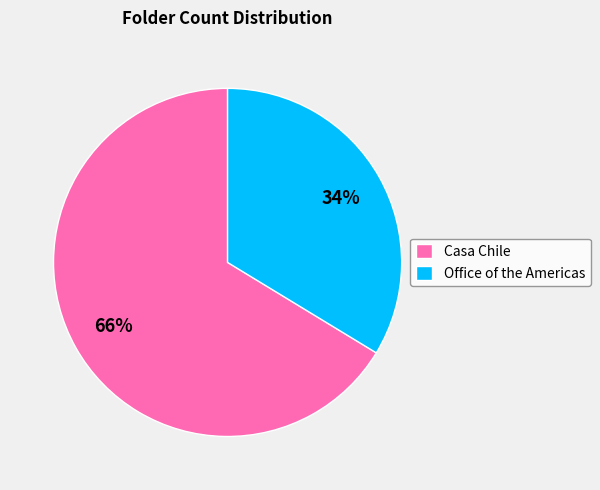

To the nearest percent, what is the average slice percentage?

50%